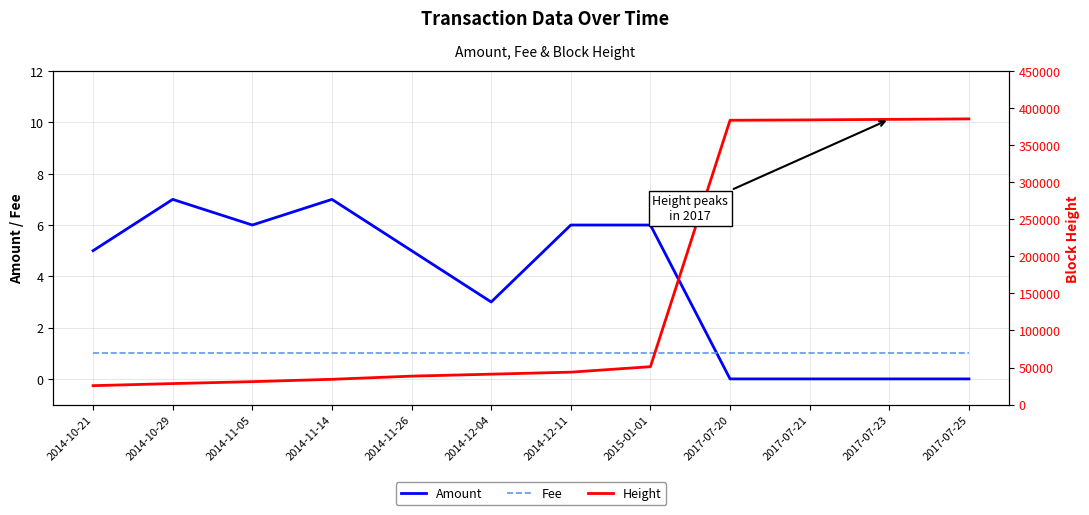

How many data points in Amount are less than 5?

5